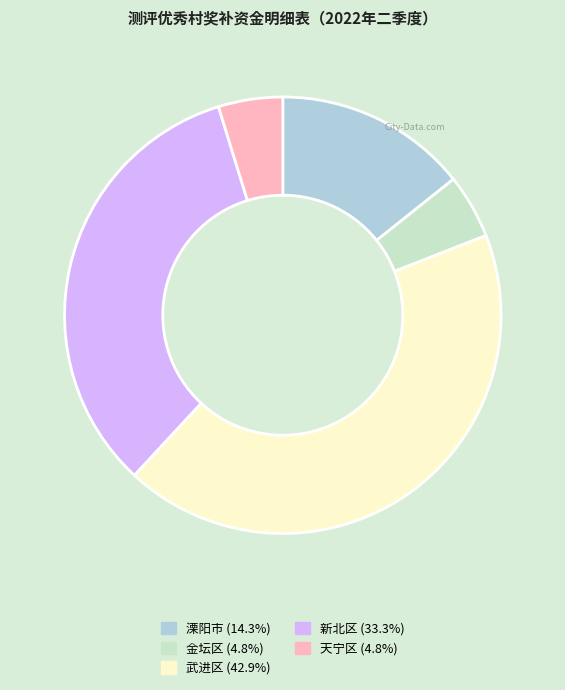

How many segments does this pie chart have?

5